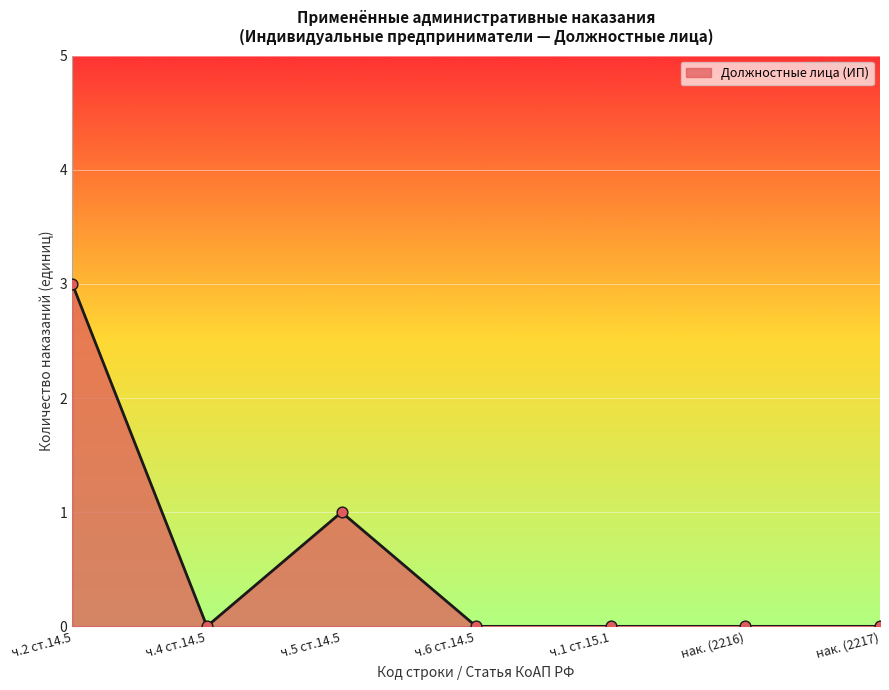

What is the change in value from ч.4 ст.14.5 to ч.5 ст.14.5?

+1